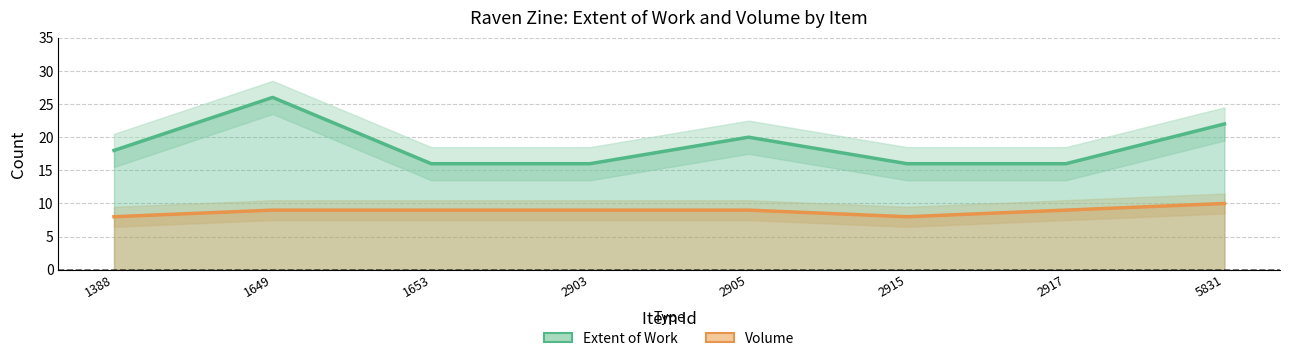

Rank the series by their average value, from highest to lowest.

Extent of Work, Volume